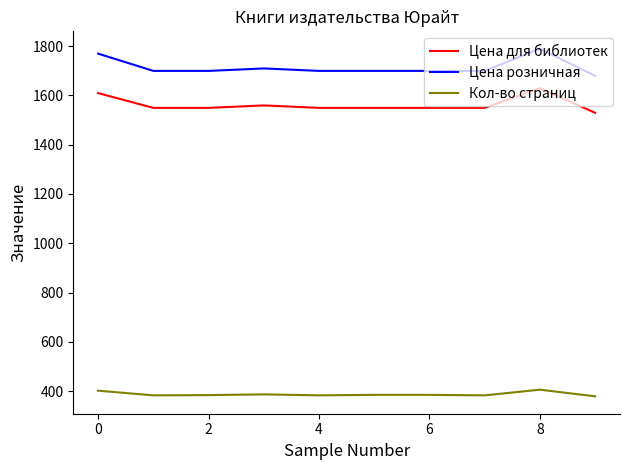

True or false: Кол-во страниц and Цена розничная intersect in this chart.

False